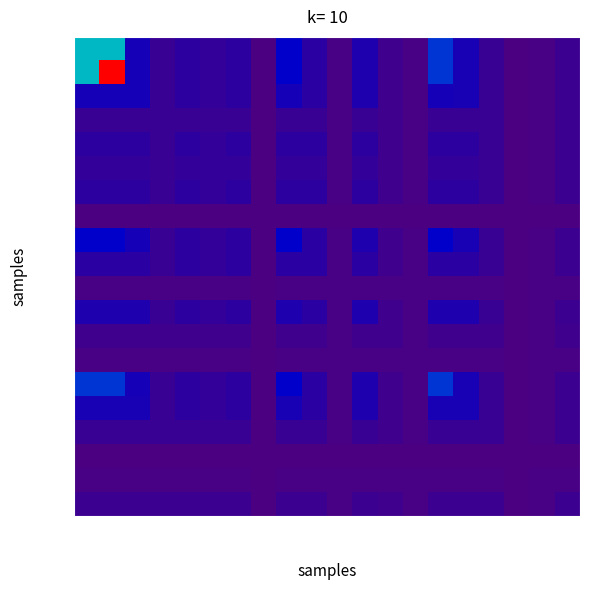

At how many categories does at least one series exceed 0?

20